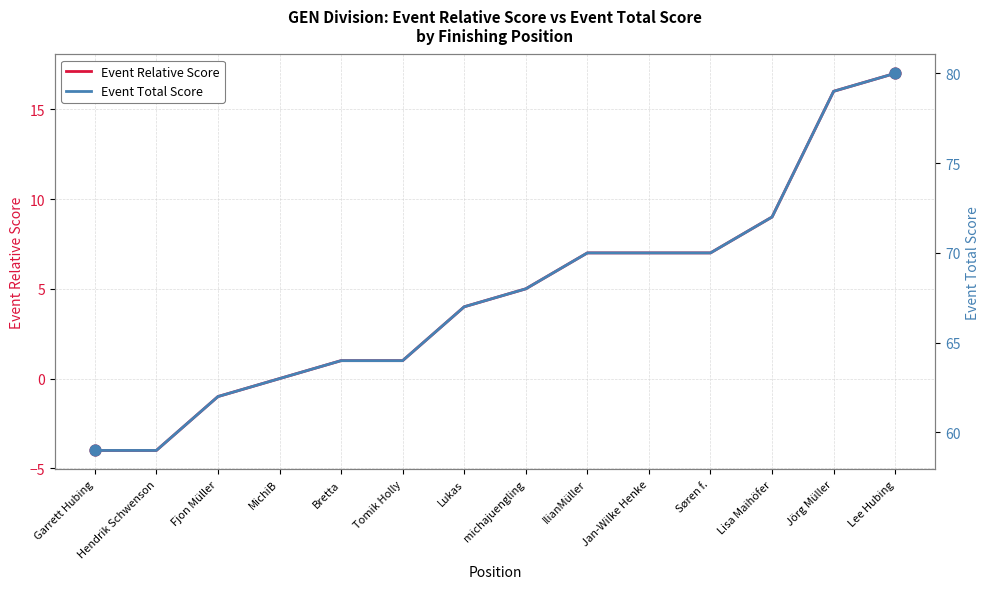

At which category is the sum across all series the highest?

Lee Hubing